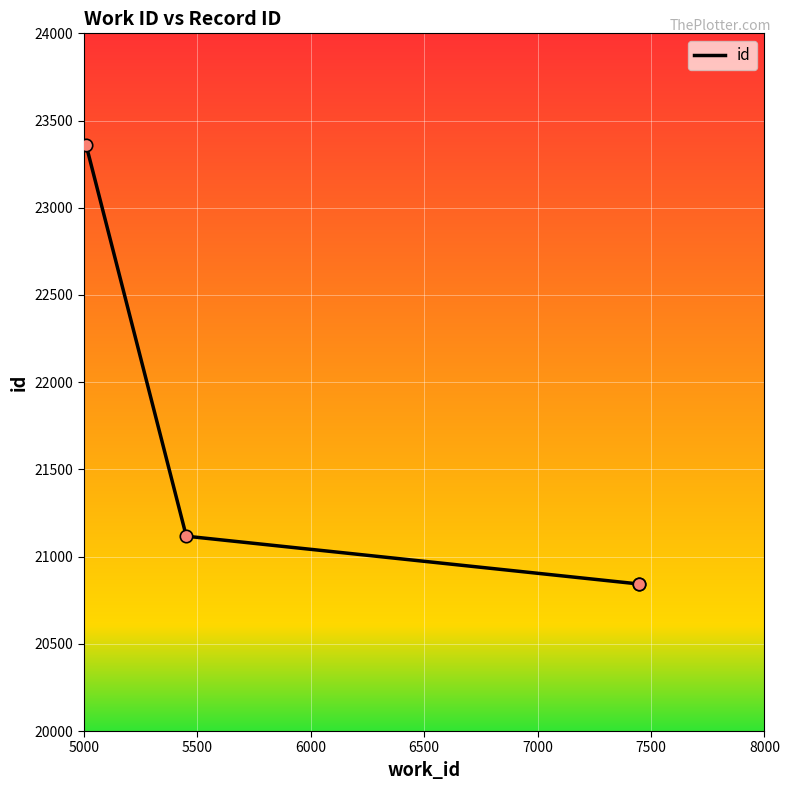

Between 6500 and 5000, which is larger?

5000